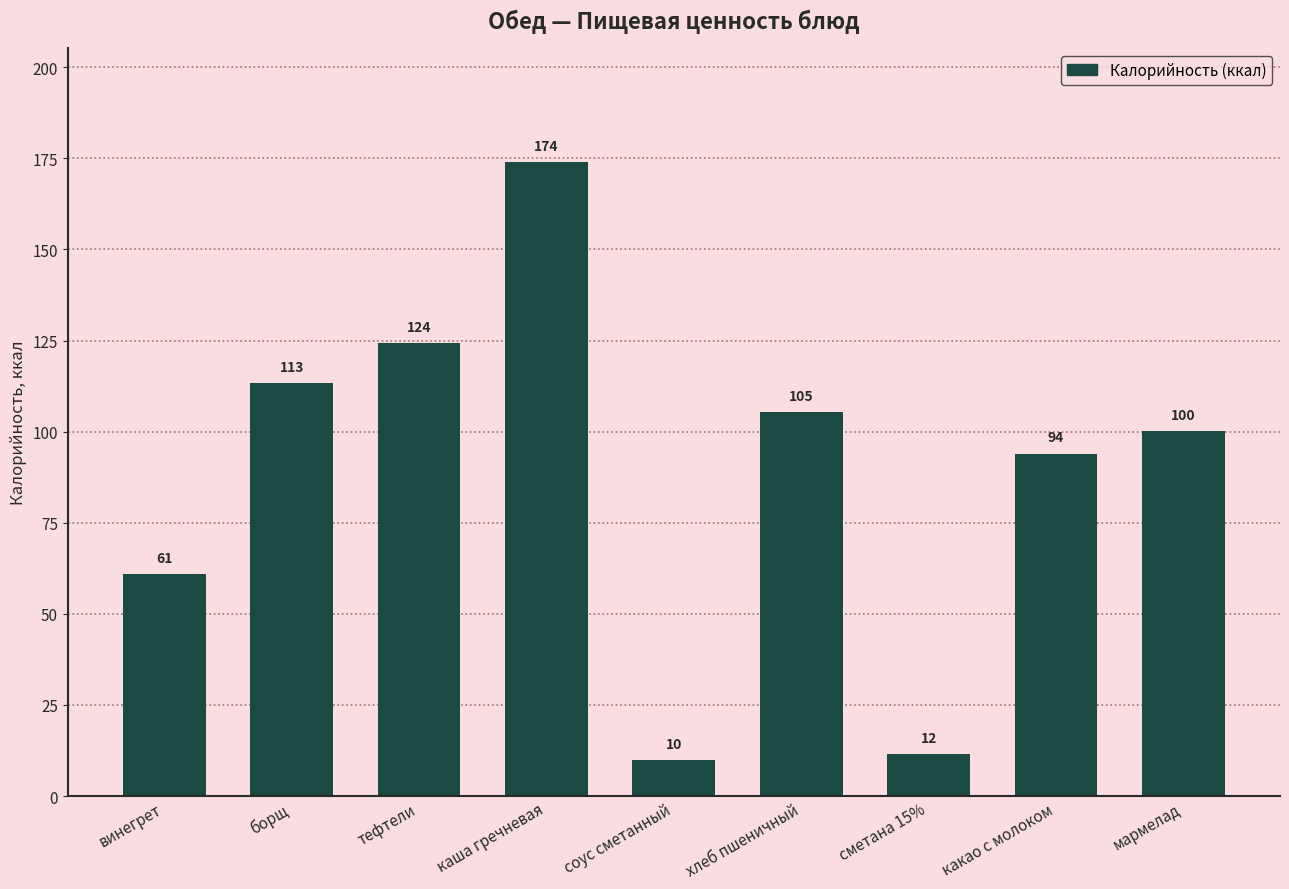

The value at винегрет is 42.1. True or false?

False